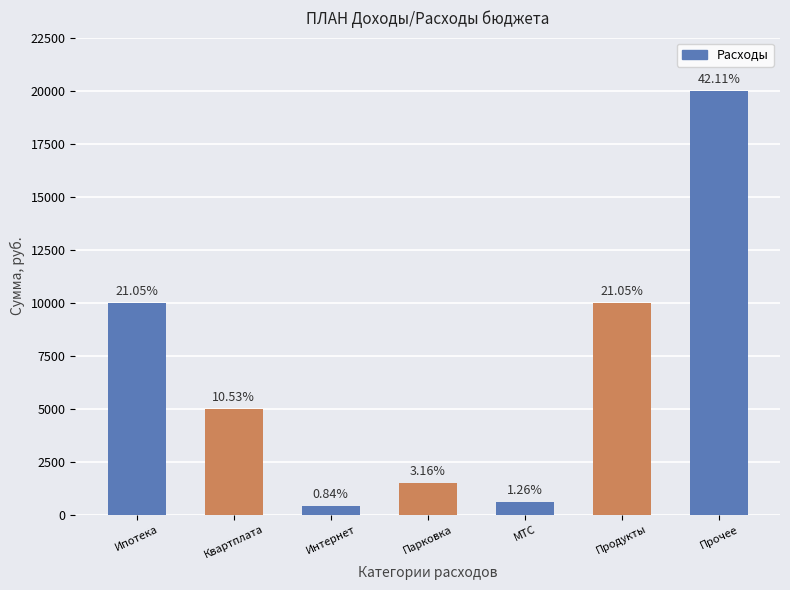

Read the value at Прочее, to the nearest 50.

20000